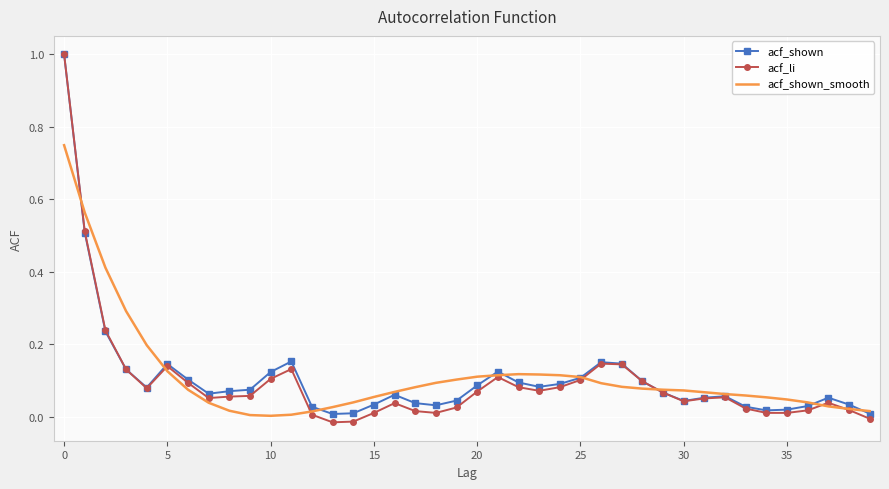

Which series has the widest spread of values?

acf_li